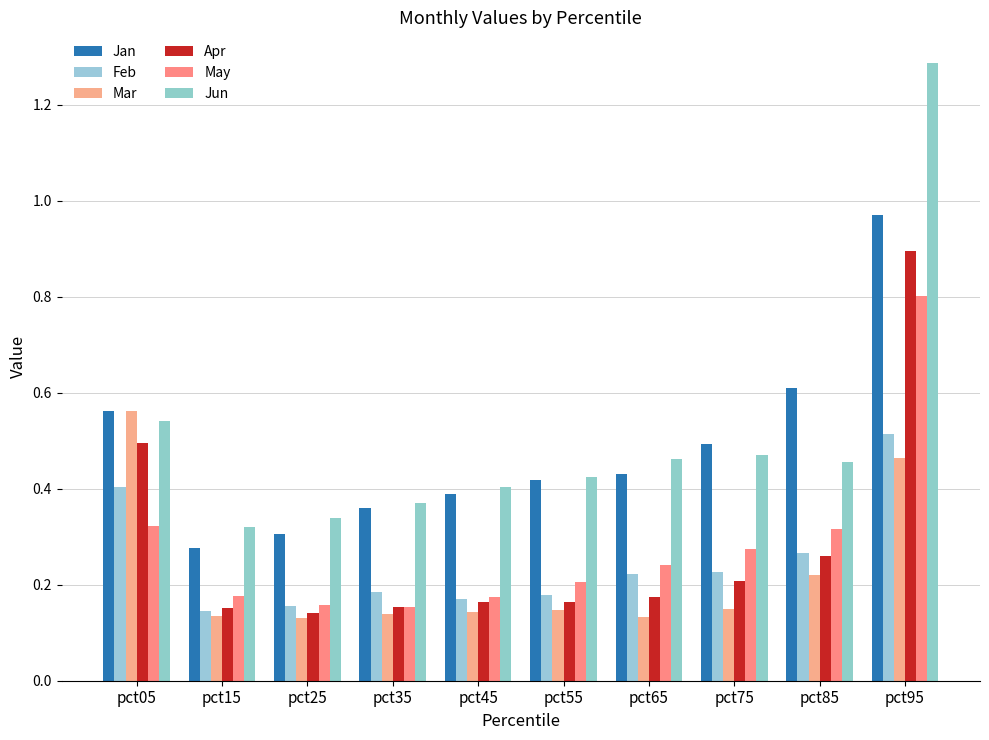

Does the chart contain stacked bars?

No